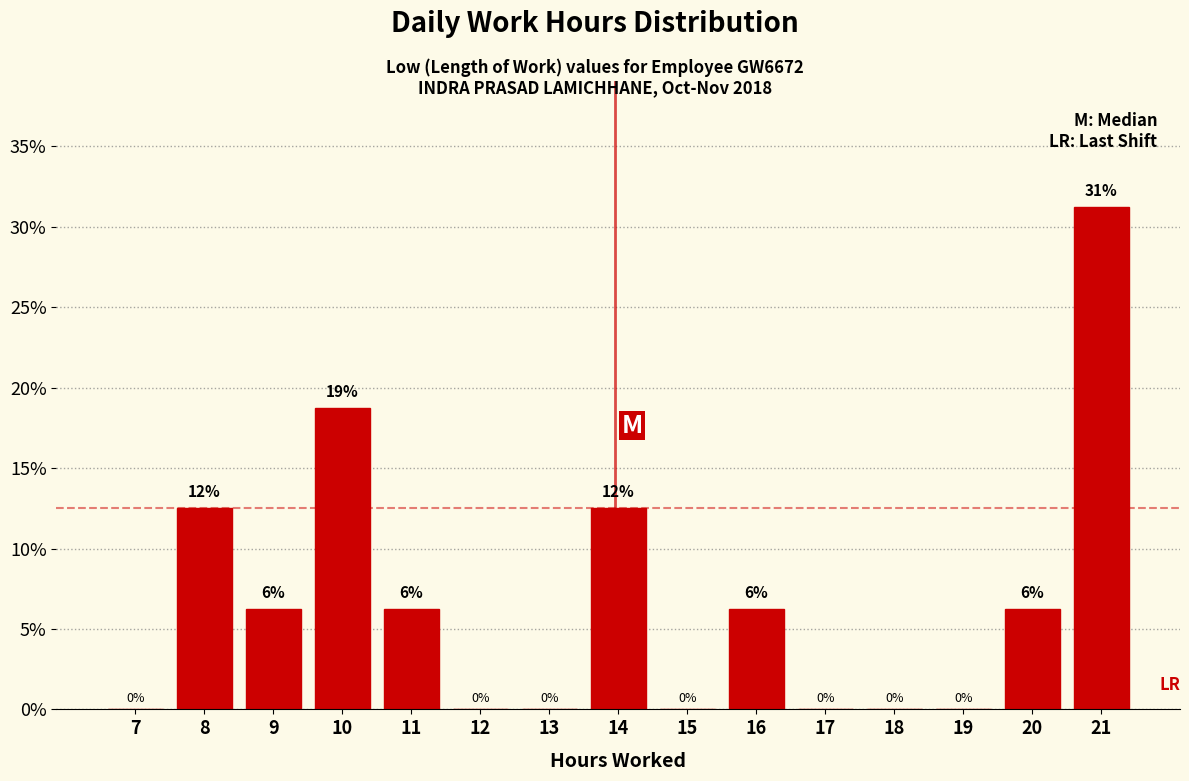

Are the bars horizontal?

No